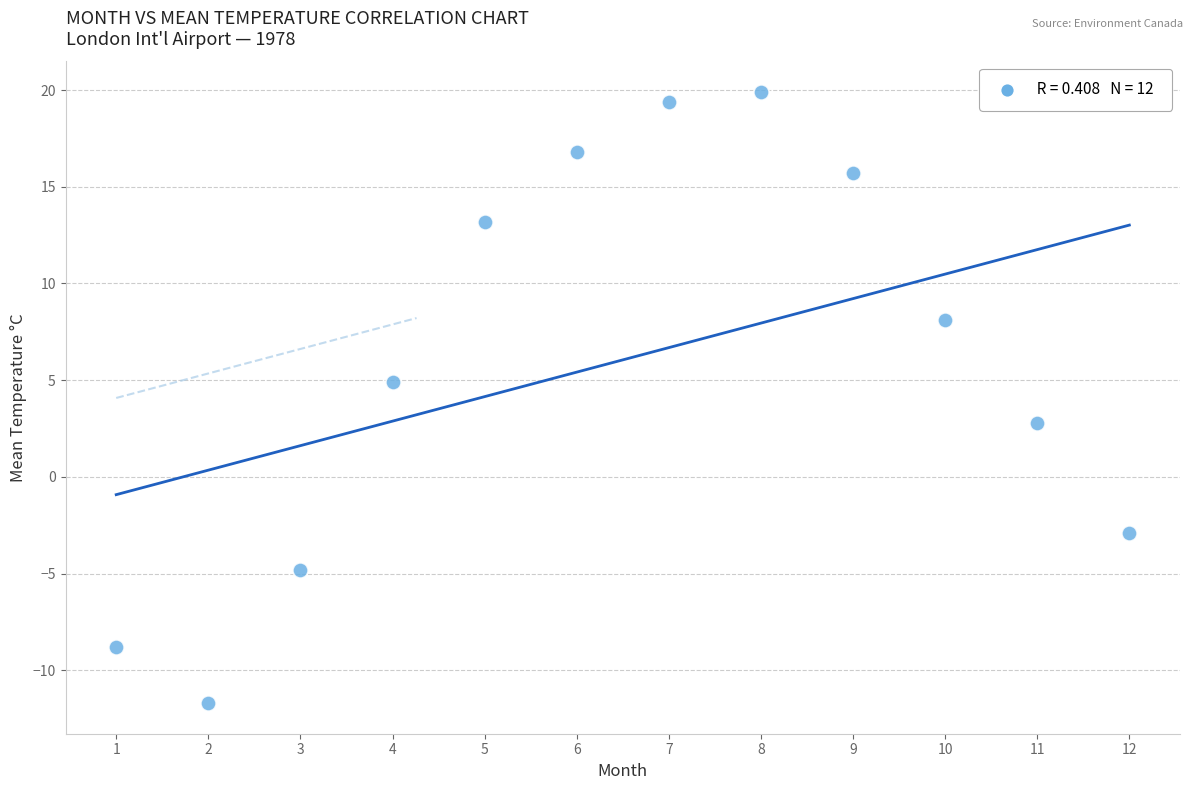

What is the average X value?

6.5